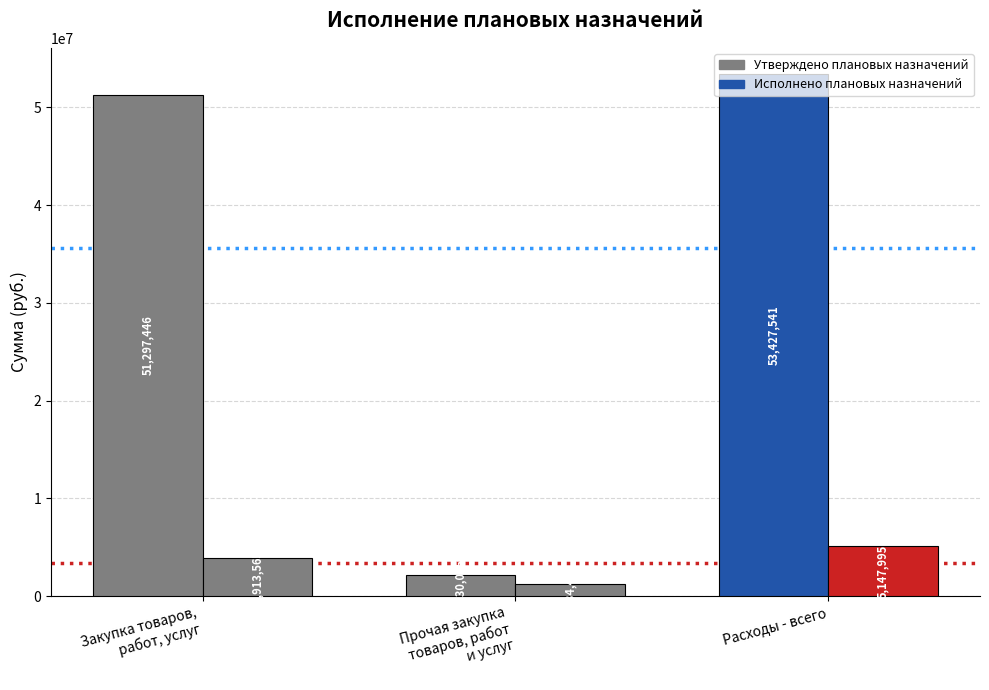

Rank the series by their average value, from highest to lowest.

Утверждено плановых назначений, Исполнено плановых назначений